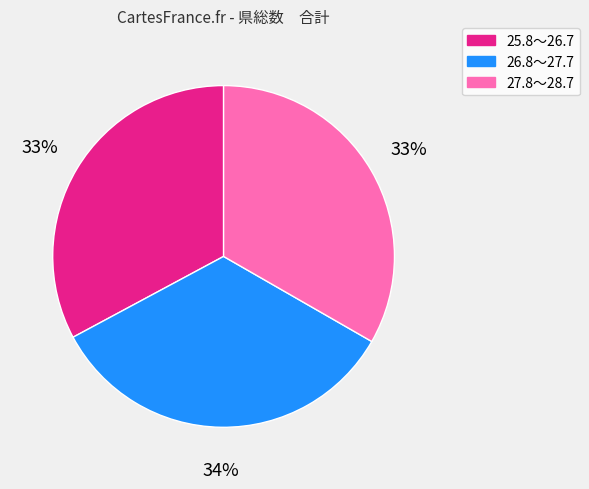

What is the ratio of the value at 25.8～26.7 to the value at 26.8～27.7?

1.0